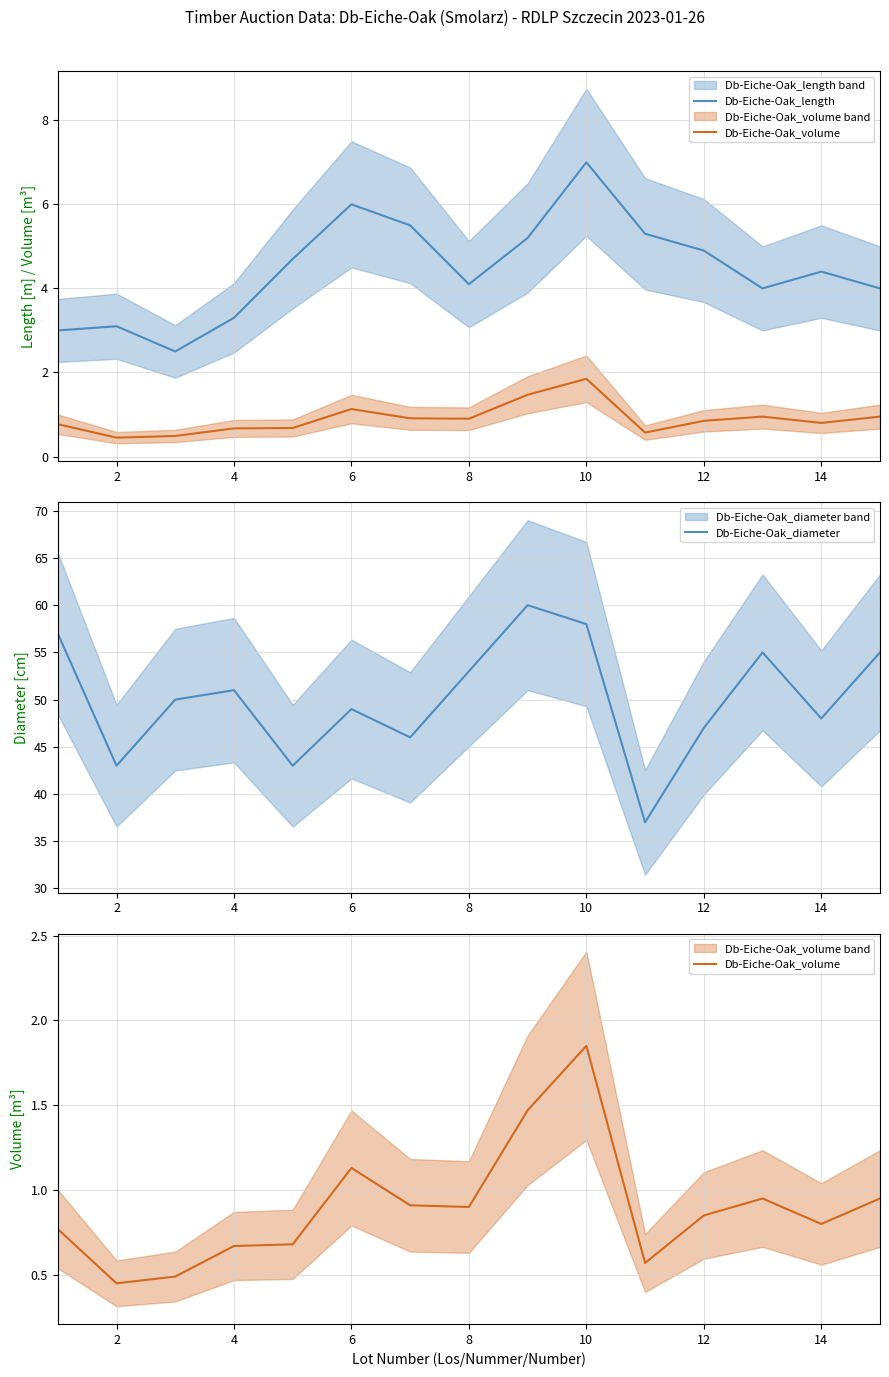

Rank the series by their maximum value, from highest to lowest.

Db-Eiche-Oak_diameter, Db-Eiche-Oak_length, Db-Eiche-Oak_volume